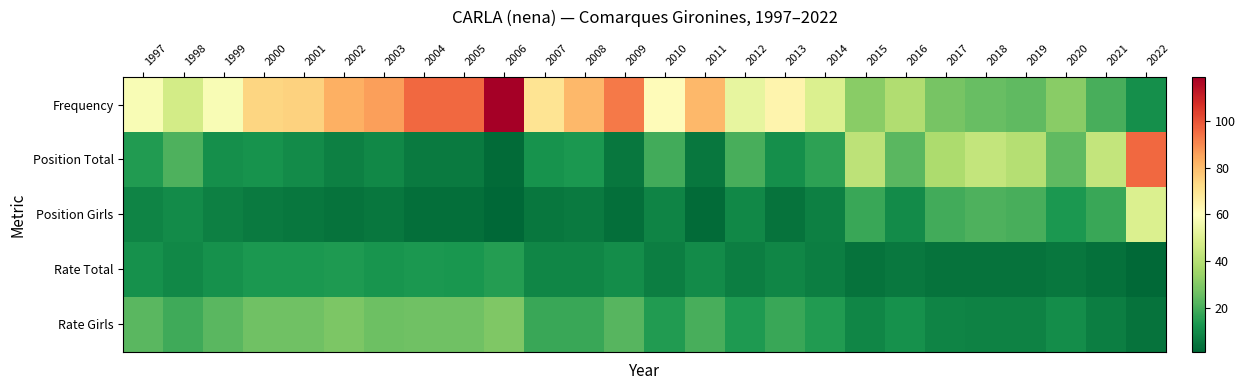

What is the difference between the highest and lowest values at 2020?

26.0